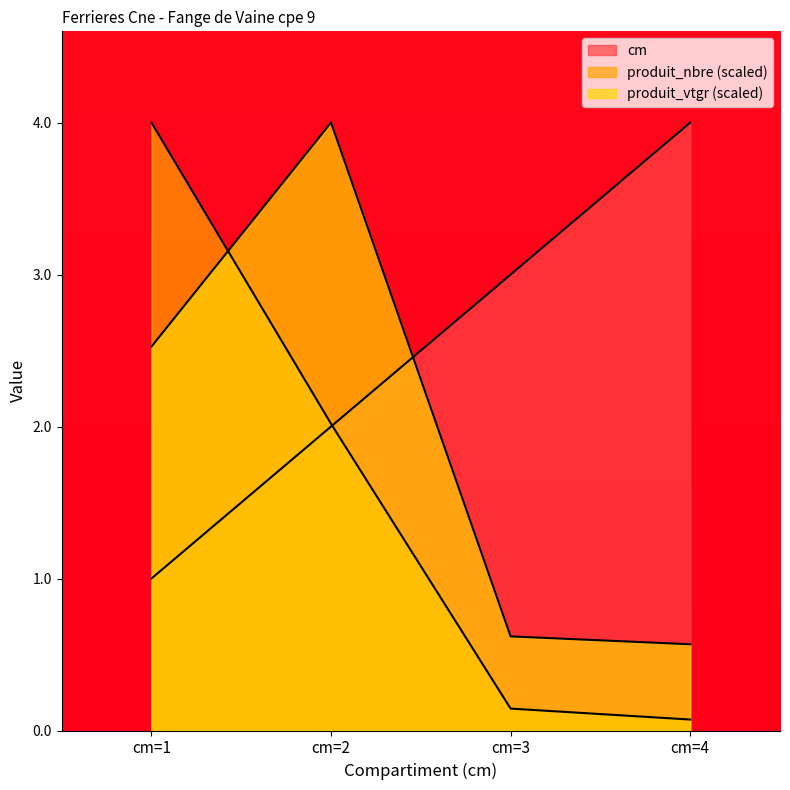

Reading left to right, transcribe all the data shown in this chart.

cm: cm=1=1.0	cm=2=2.0	cm=3=3.0	cm=4=4.0
produit_nbre: cm=1=4.0	cm=2=2.0	cm=3=0.1	cm=4=0.1
produit_vtgr: cm=1=2.5	cm=2=4.0	cm=3=0.6	cm=4=0.6